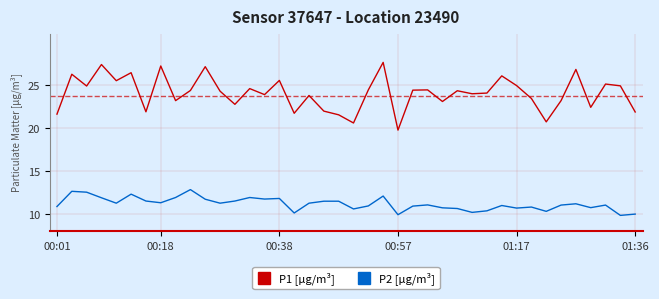

Does the chart have visible grid lines?

Yes